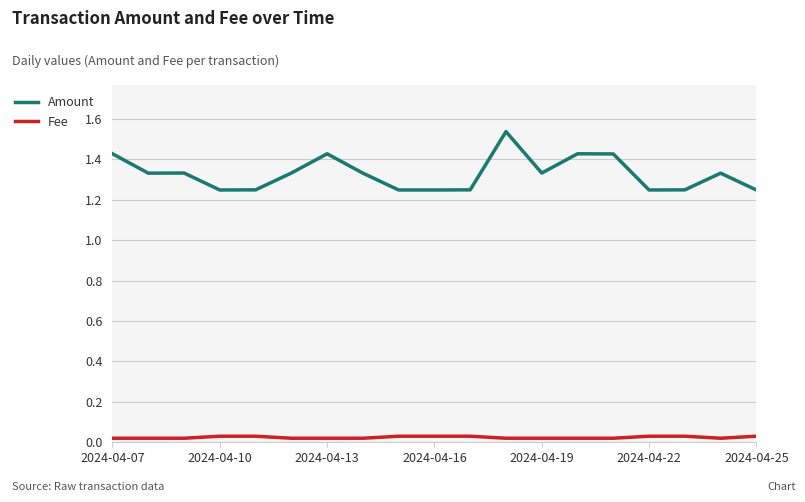

What is the difference between the maximum and minimum values in the Amount series?

0.3